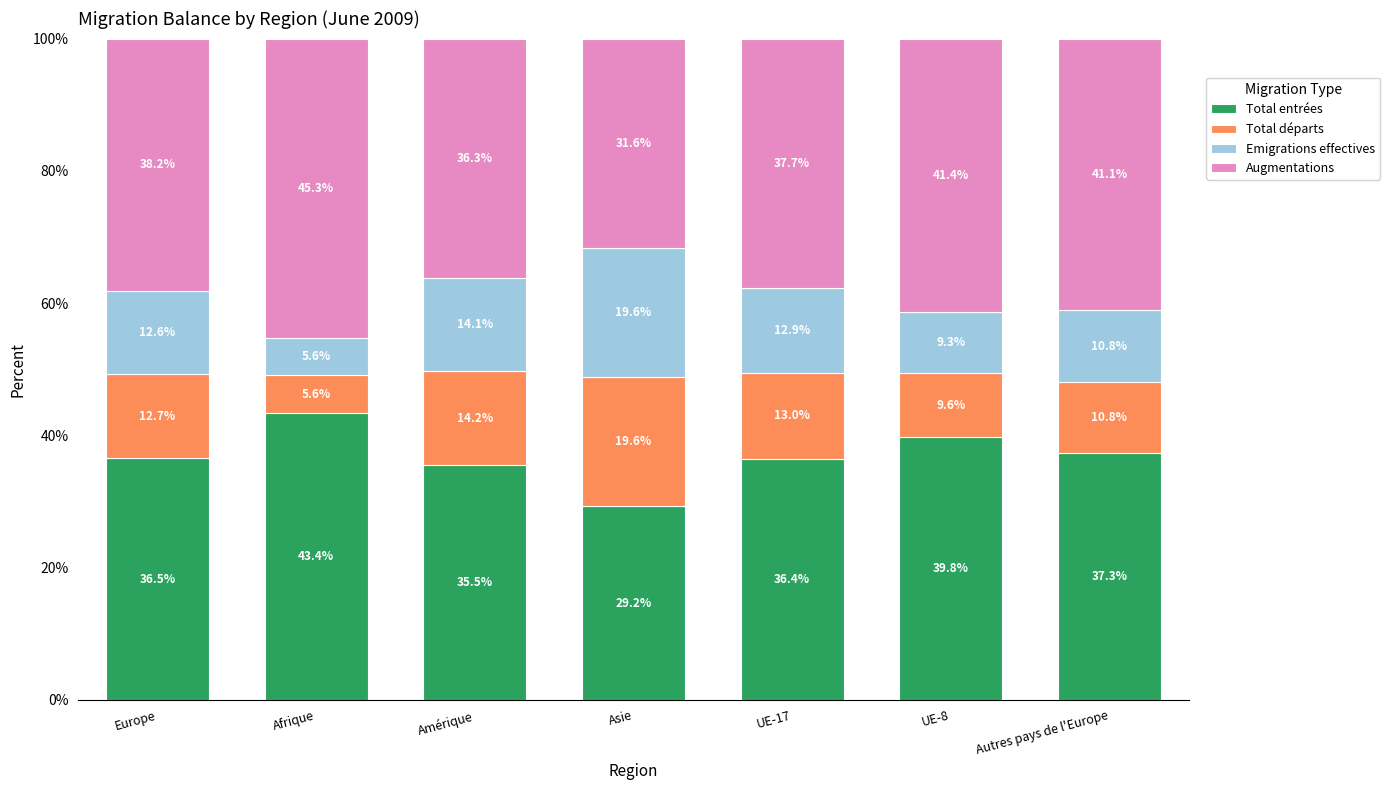

Count the number of categories in the chart.

7